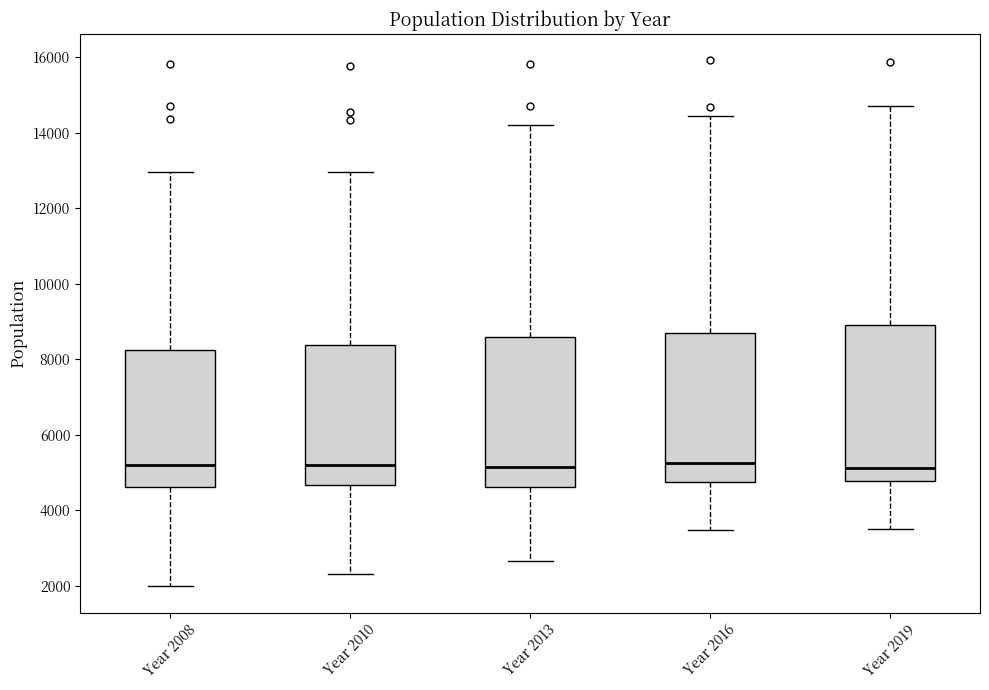

Where is the upper edge of the box for Year 2010 on the y-axis? The values are not printed on the chart, so give them approximately, as read against the axis.

8400